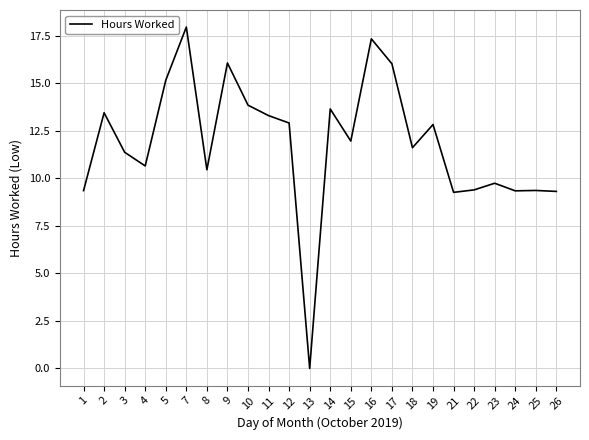

Approximately how many times larger is the value at 5 compared to 24?

1.6